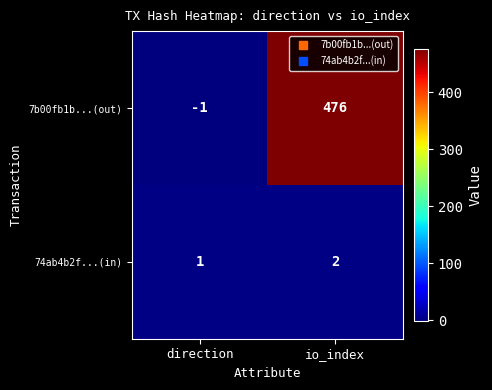

At which category is the sum across all series the highest?

io_index